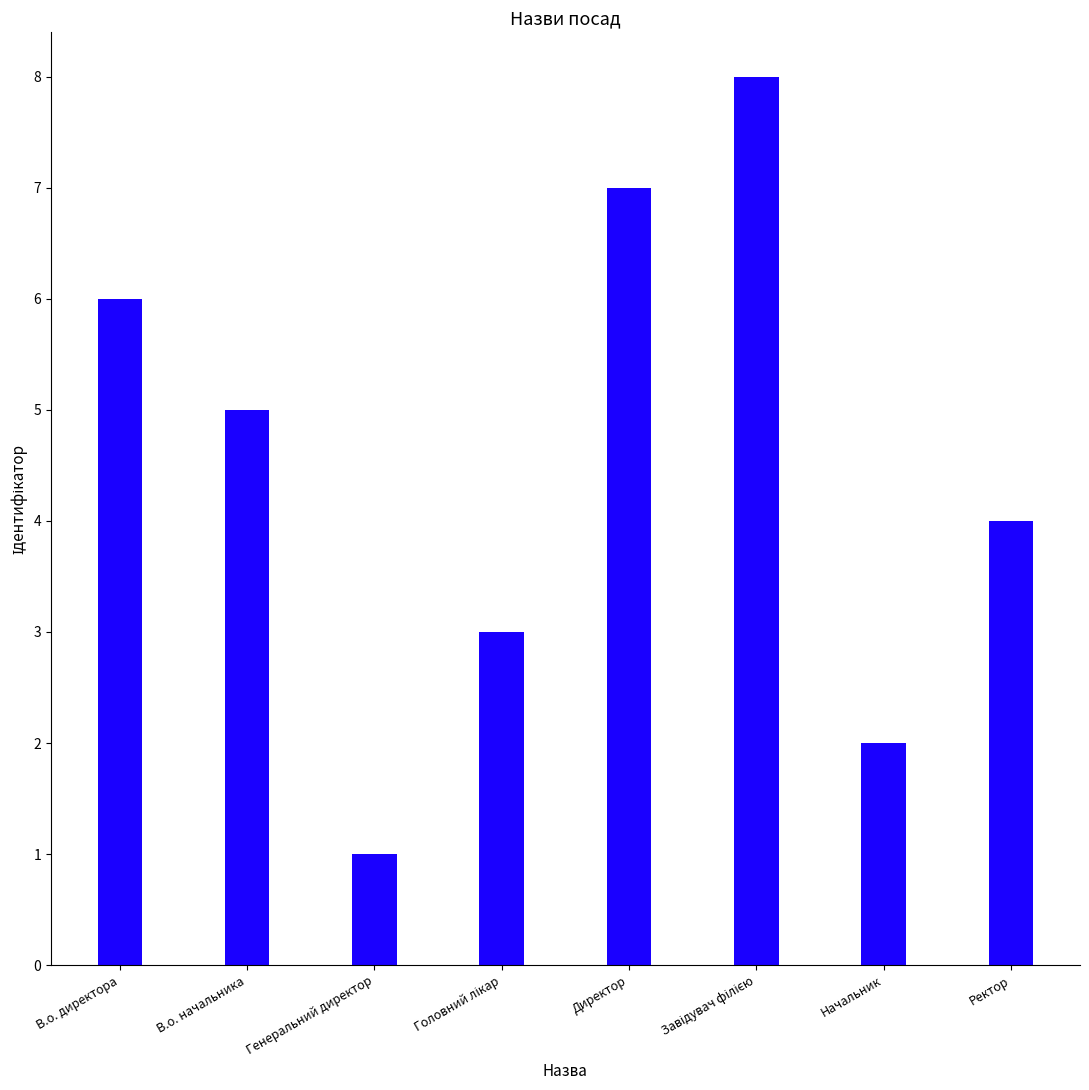

Are the bars grouped side by side (vs. stacked)?

No